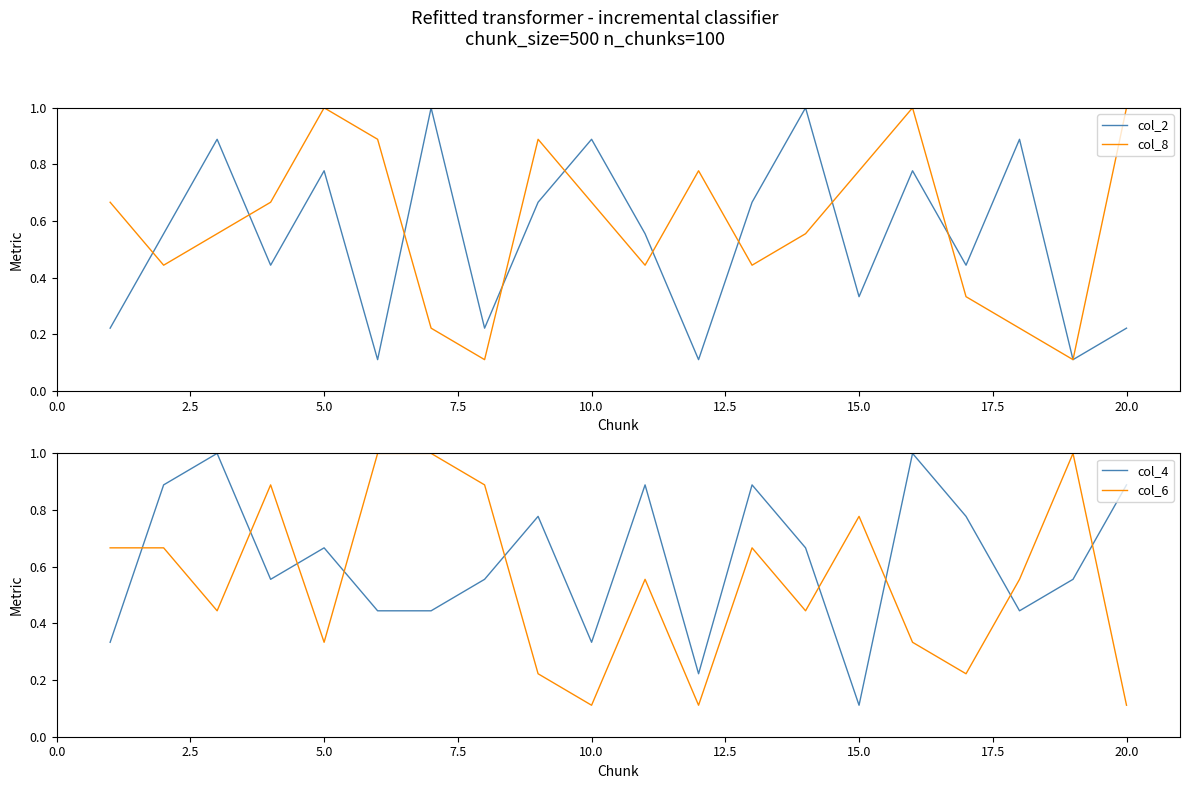

At which label is col_4 closest to 0?

15.0